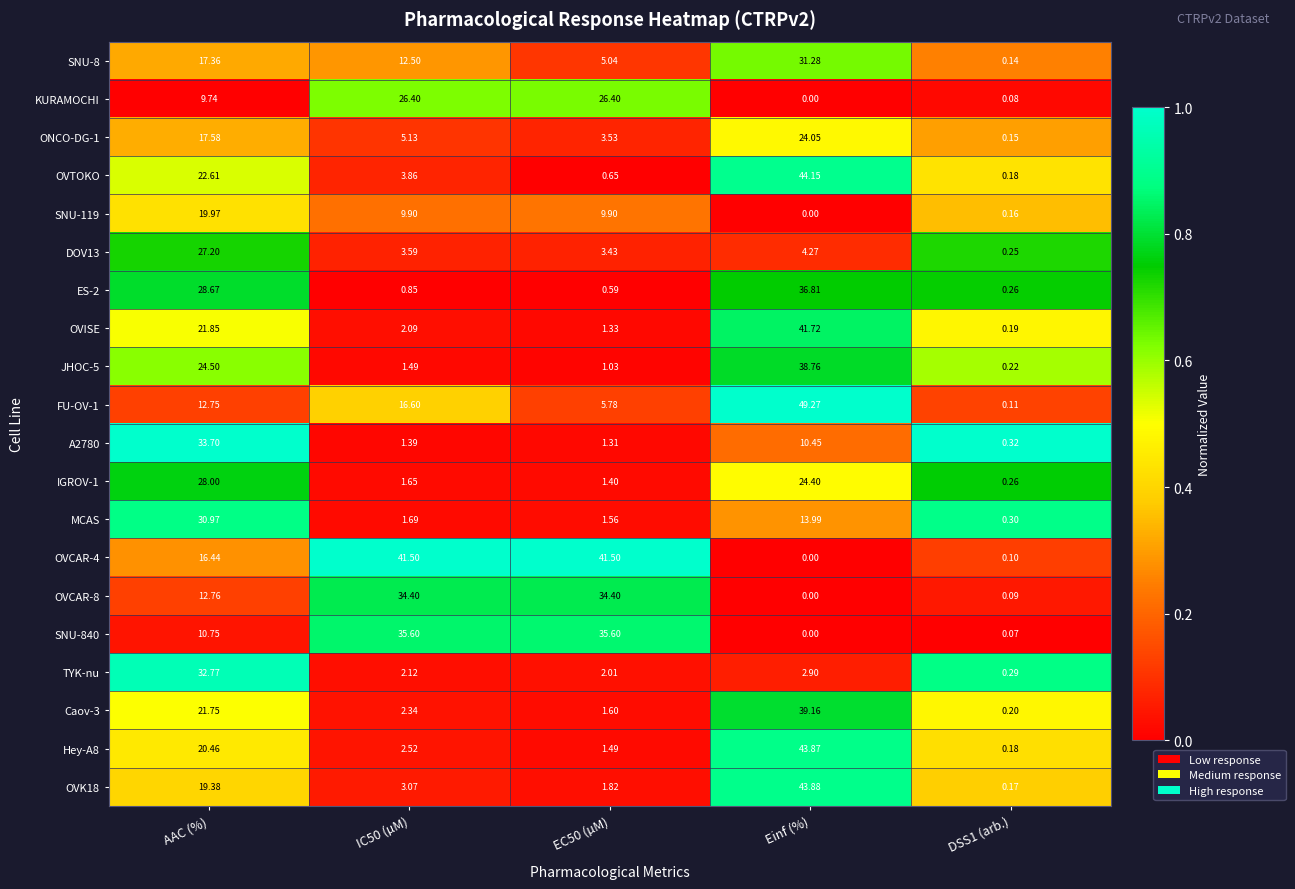

At which label does FU-OV-1 reach its peak?

Einf (%)